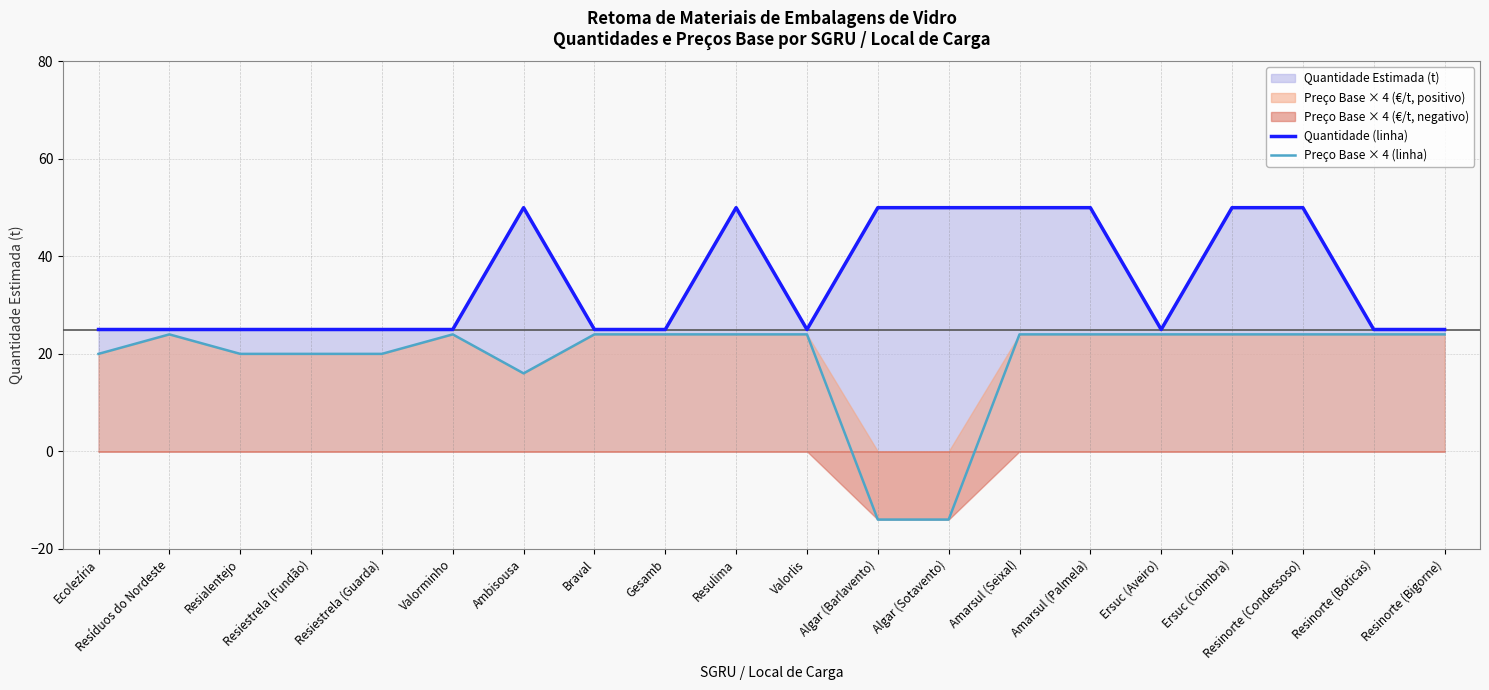

The Quantidade (linha) series shows 40 at Resialentejo. True or false?

False